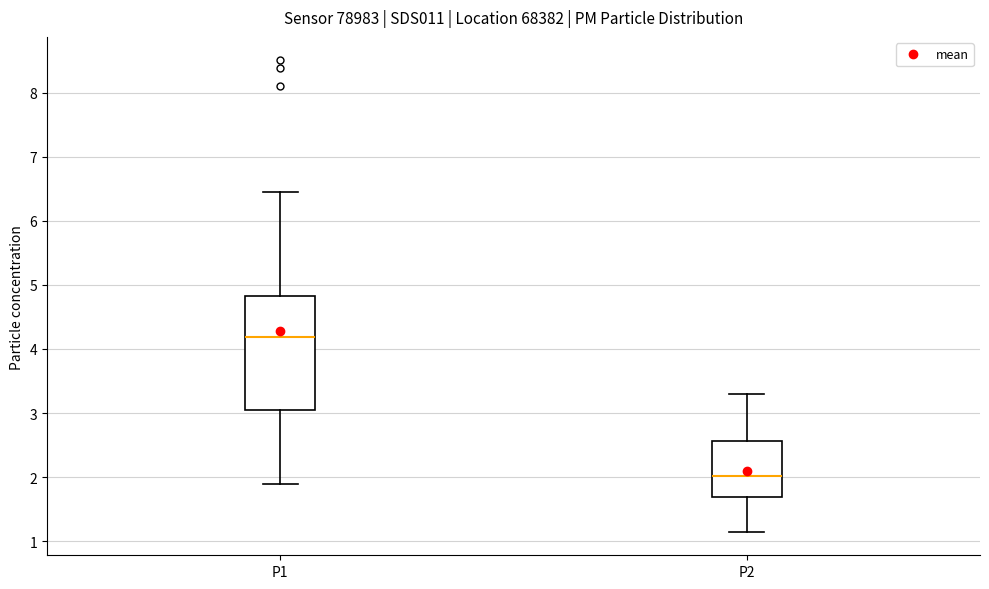

Reading left to right, transcribe this box plot: for each box, give where its median line is, the range the box spans, and where its two whiskers end, as read against the y-axis. The values are not printed on the chart, so give them approximately, as read against the axis.

P1: median 4.2, box 3.1 to 4.8, whiskers 1.9 to 6.5
P2: median 2.0, box 1.7 to 2.6, whiskers 1.2 to 3.3